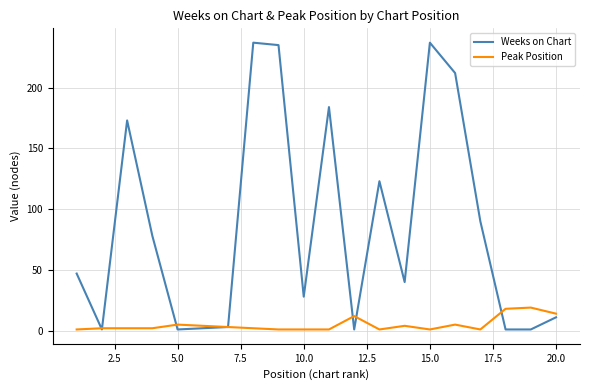

What is the greatest value displayed?

237